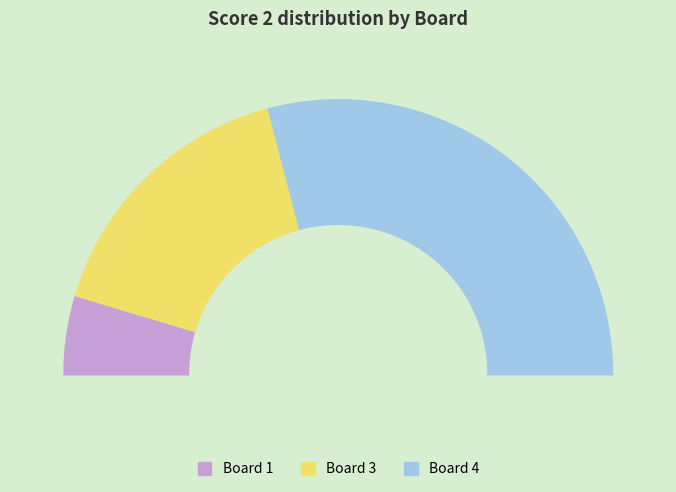

What percentage is NOT represented by Board 1?

90.7%